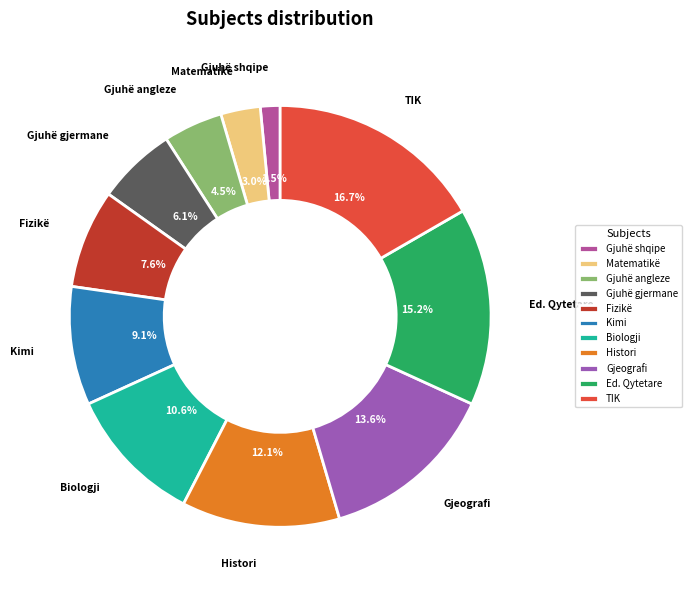

How many segments does this pie chart have?

11